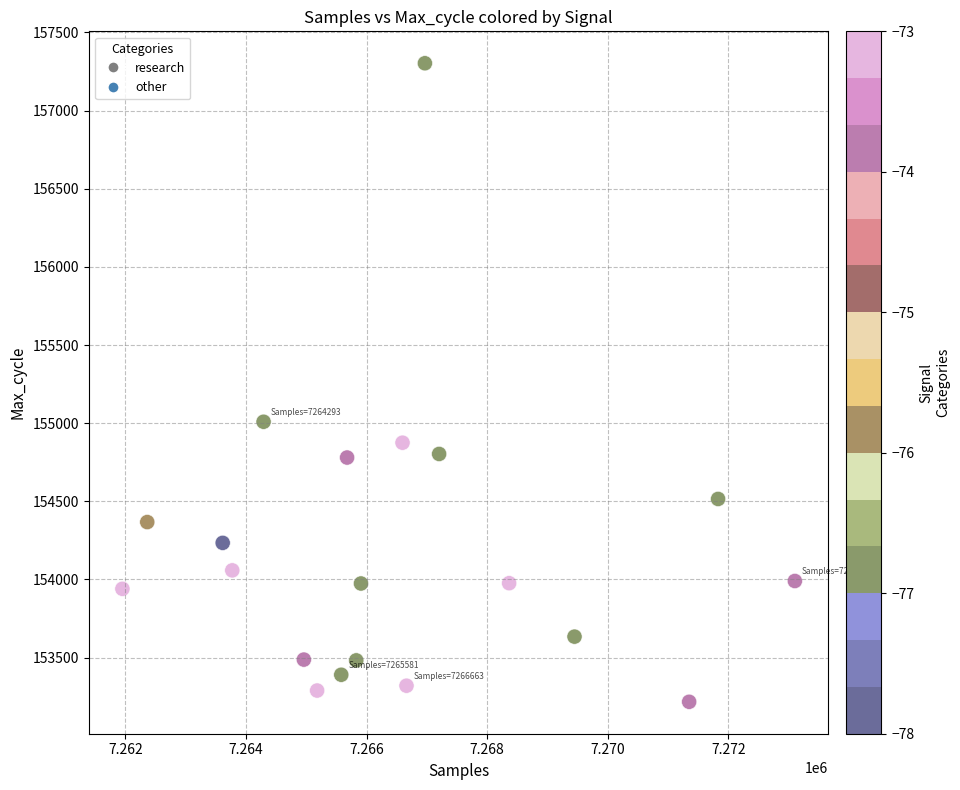

What Y value in the scatter plot is closest to 155260?

155009